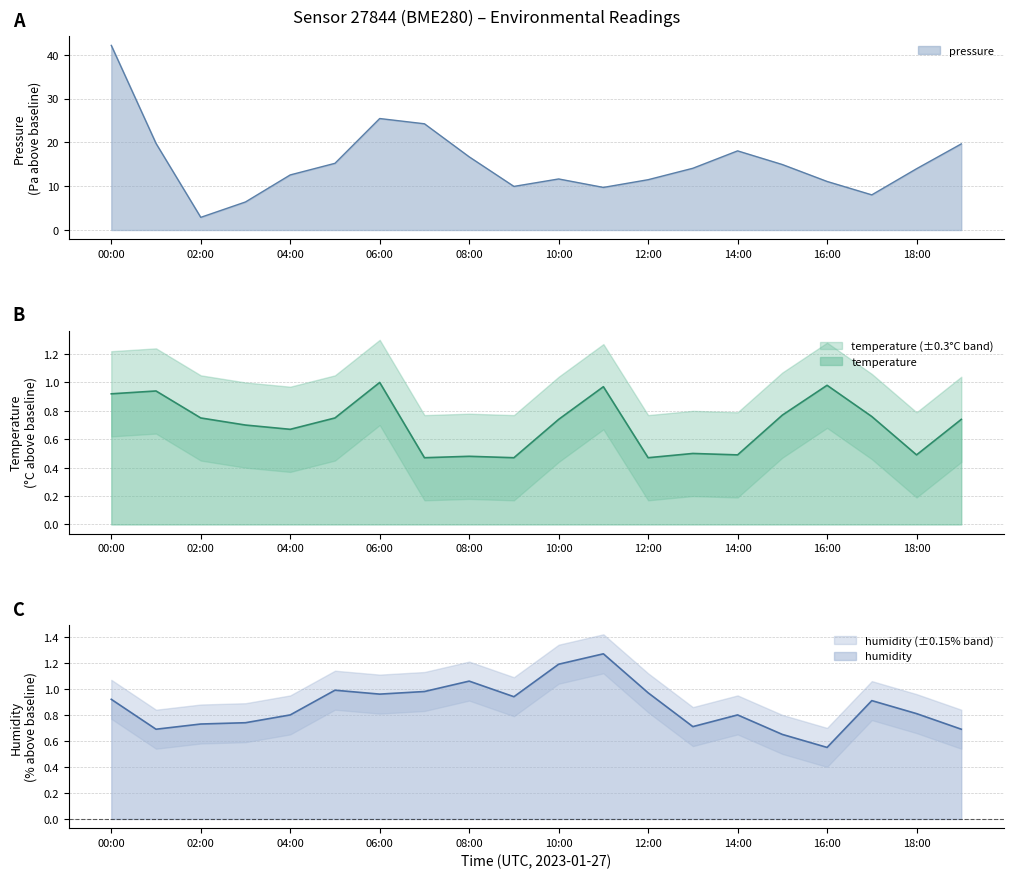

Where is humidity nearest to the value 0?

16:00